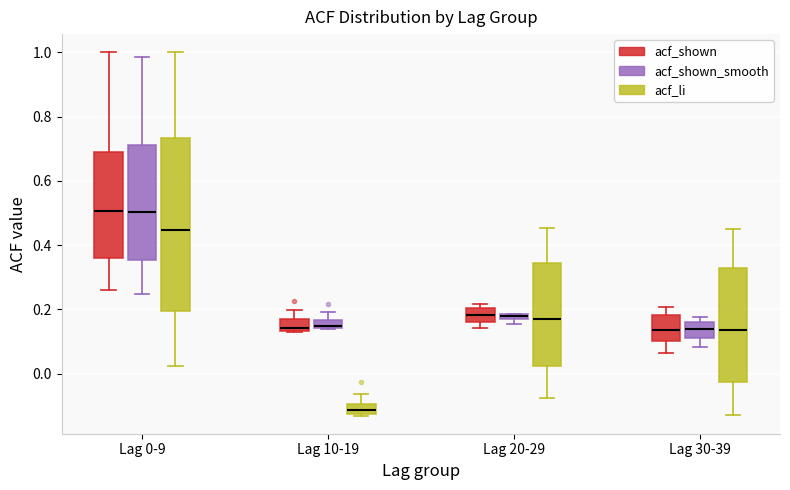

Comparing the boxes themselves (not the whiskers), which one is the tallest?

Lag 0-9 (acf_li)